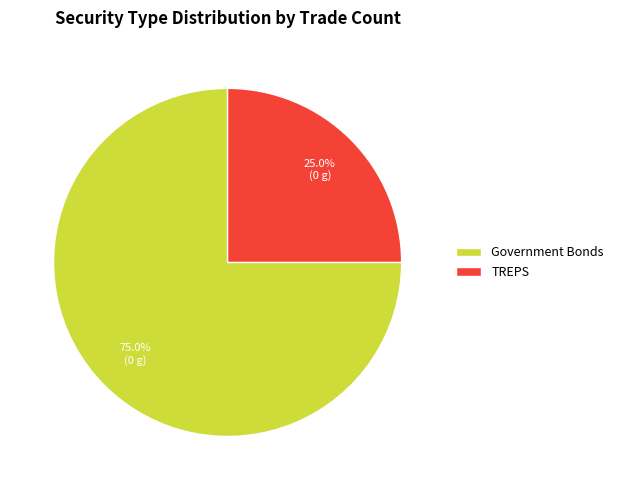

Combined, what portion of the pie is Government Bonds and TREPS?

100.0%